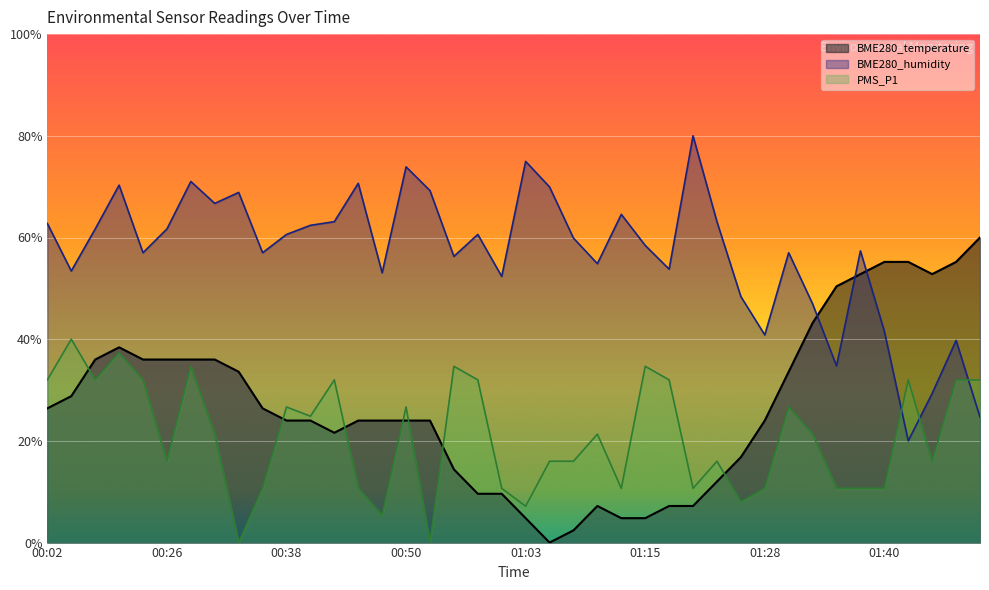

Rank the series by their maximum value, from lowest to highest.

PMS_P1, BME280_temperature, BME280_humidity